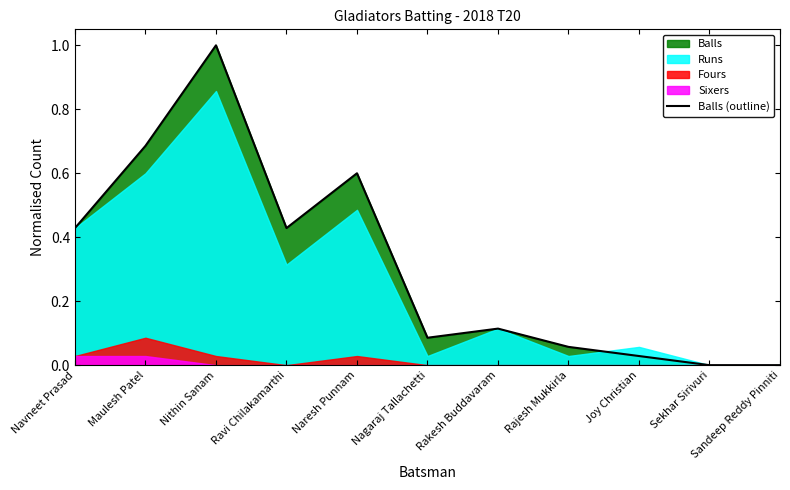

Which category has the highest value in the Balls (outline) series?

Nithin Sanam